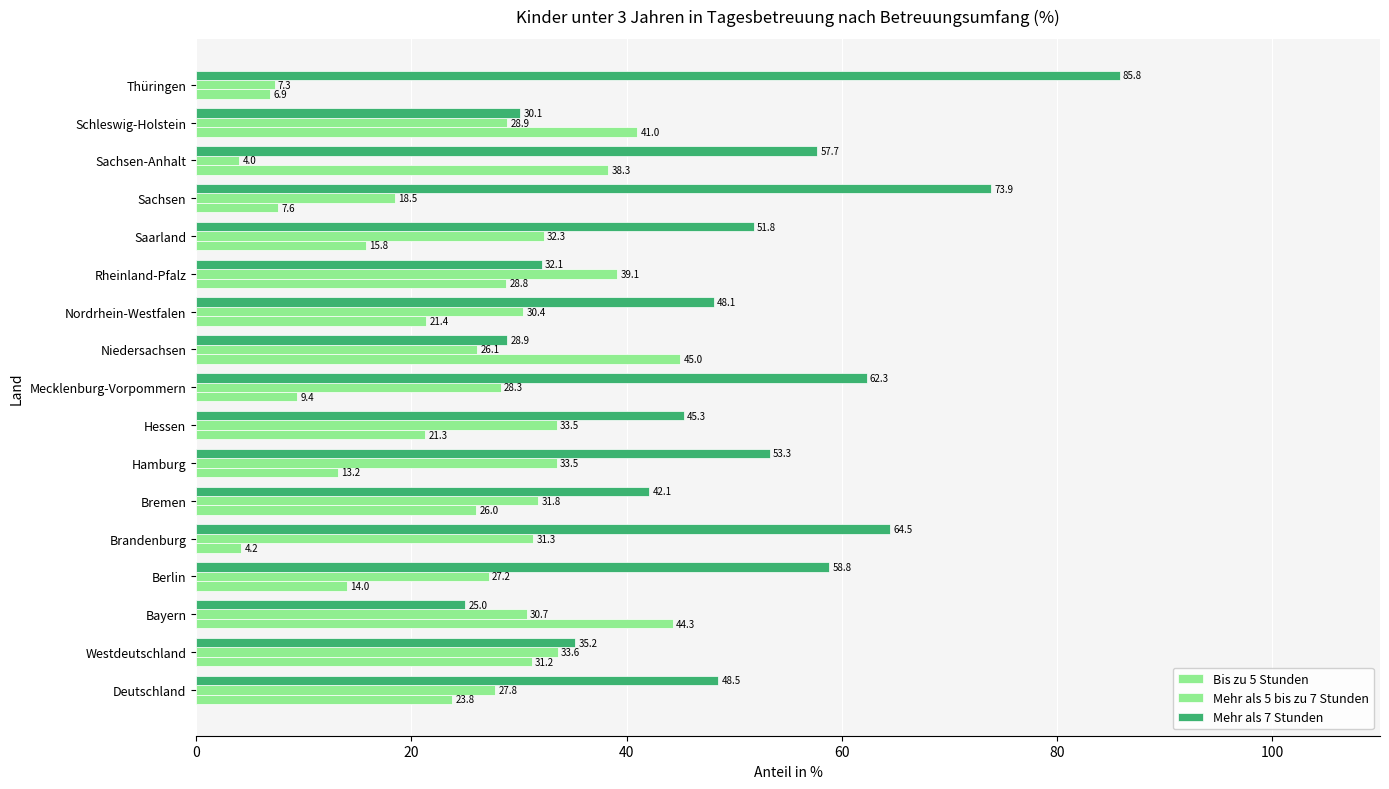

How many values in the Mehr als 5 bis zu 7 Stunden series are below 30?

8